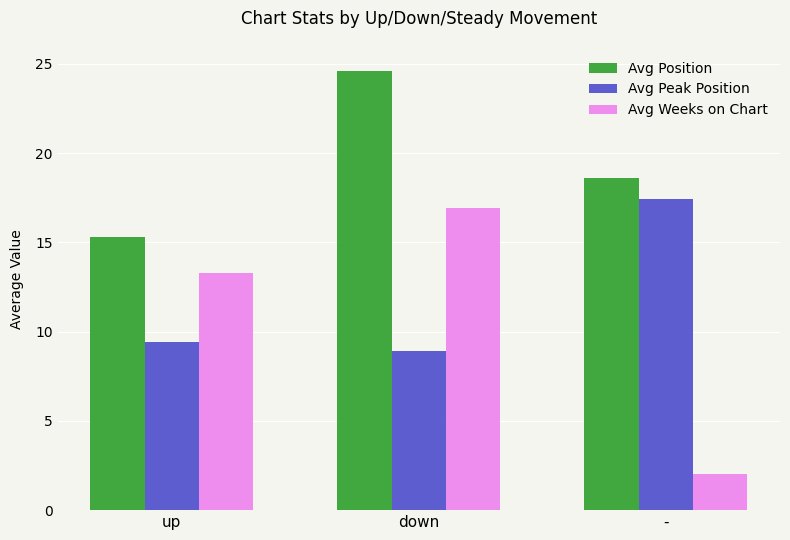

The value of Avg Peak Position at down is 3.9. True or false?

False